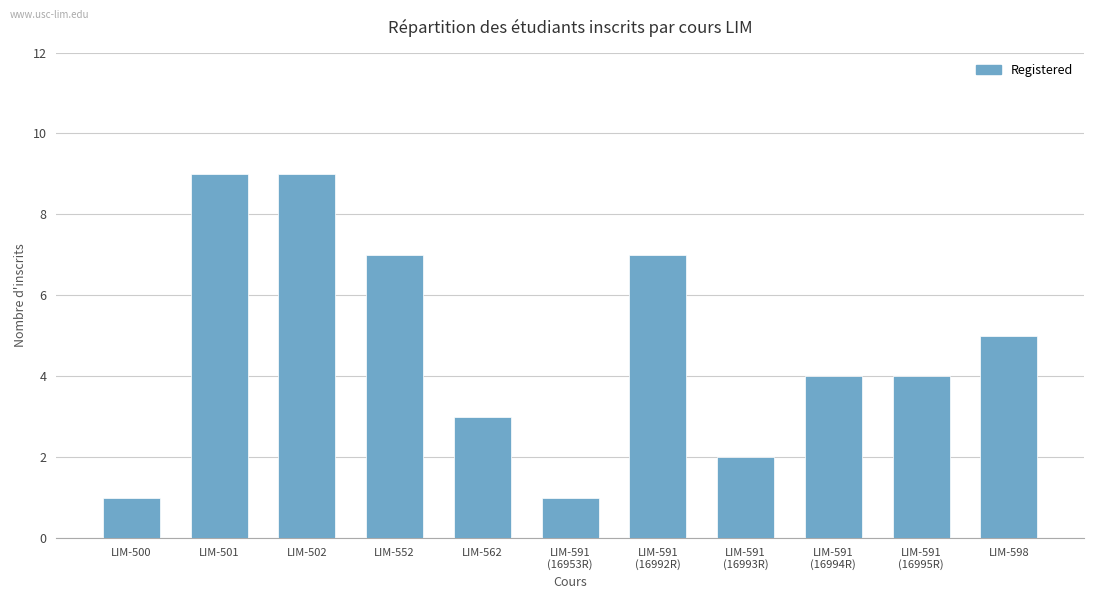

At which label does the data first exceed 4?

LIM-501